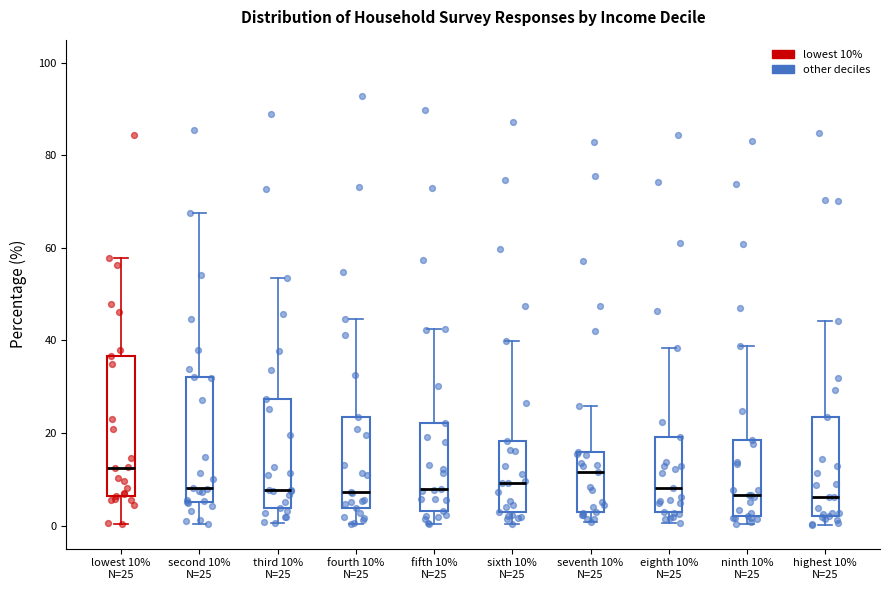

Reading left to right, read every box against the y-axis: the position of its median line, the range the box covers, and the ends of its whiskers. The values are not printed on the chart, so give them approximately, as read against the axis.

lowest 10% N=25: median 12, box 6 to 36, whiskers 0 to 58
second 10% N=25: median 8, box 6 to 32, whiskers 0 to 68
third 10% N=25: median 8, box 4 to 28, whiskers 0 to 54
fourth 10% N=25: median 8, box 4 to 24, whiskers 0 to 44
fifth 10% N=25: median 8, box 4 to 22, whiskers 0 to 42
sixth 10% N=25: median 10, box 2 to 18, whiskers 0 to 40
seventh 10% N=25: median 12, box 2 to 16, whiskers 0 to 26
eighth 10% N=25: median 8, box 2 to 20, whiskers 0 to 38
ninth 10% N=25: median 6, box 2 to 18, whiskers 0 to 38
highest 10% N=25: median 6, box 2 to 24, whiskers 0 to 44